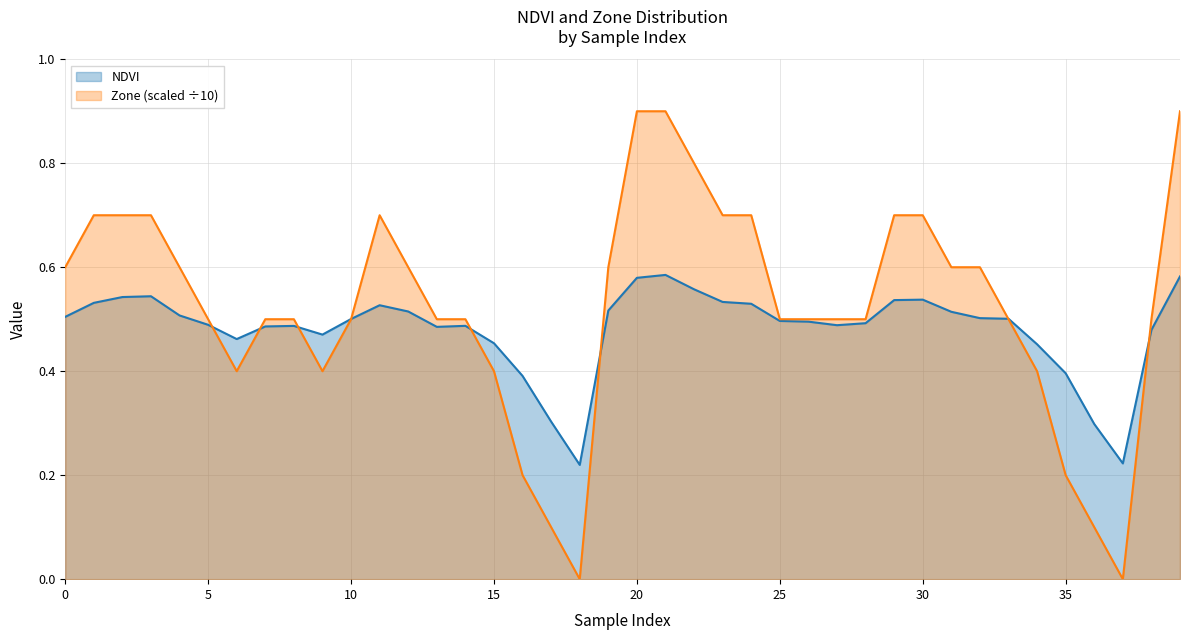

List the series in order of their peak value, lowest first.

NDVI, Zone (scaled ÷10)